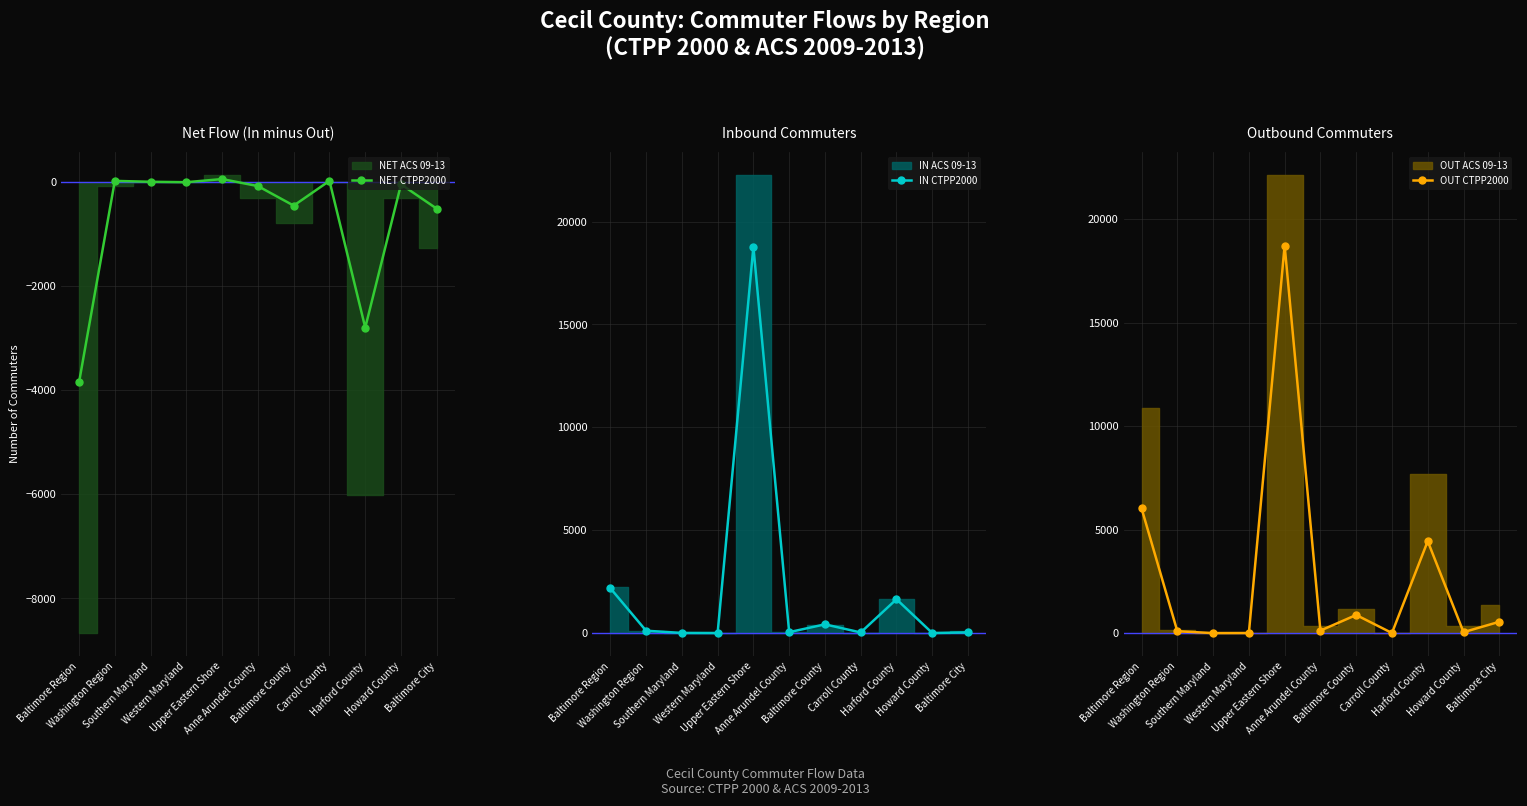

The value of OUT CTPP2000 at Baltimore County is 471. True or false?

False